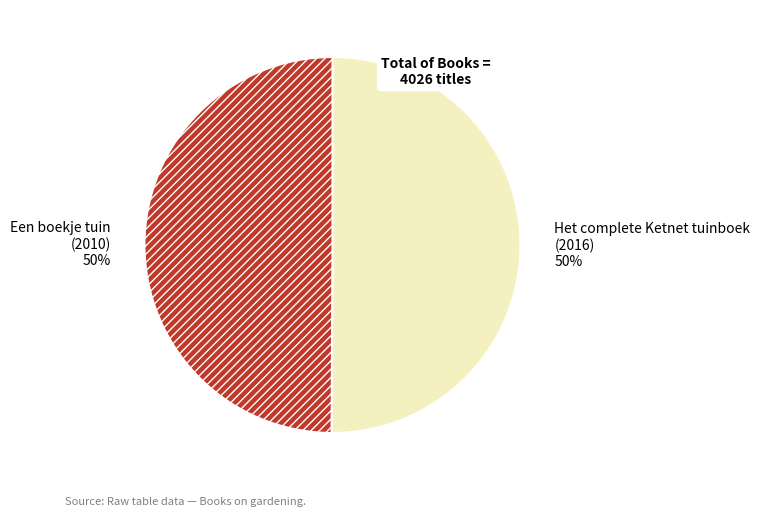

Do Het complete Ketnet tuinboek and Een boekje tuin together represent more than half of the pie?

Yes